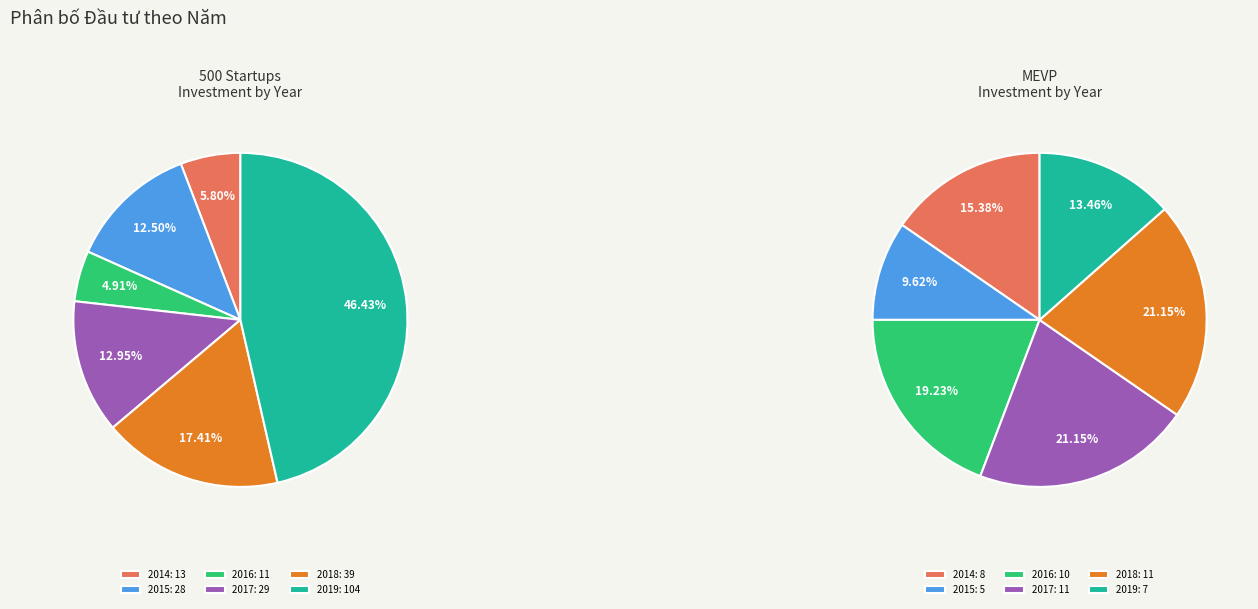

The 2014 slice represents 15% of the pie. True or false?

True